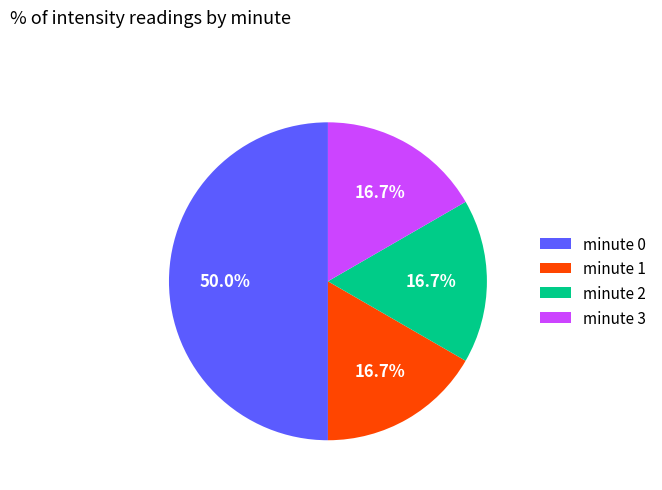

What percentage is NOT represented by minute 2?

83.3%